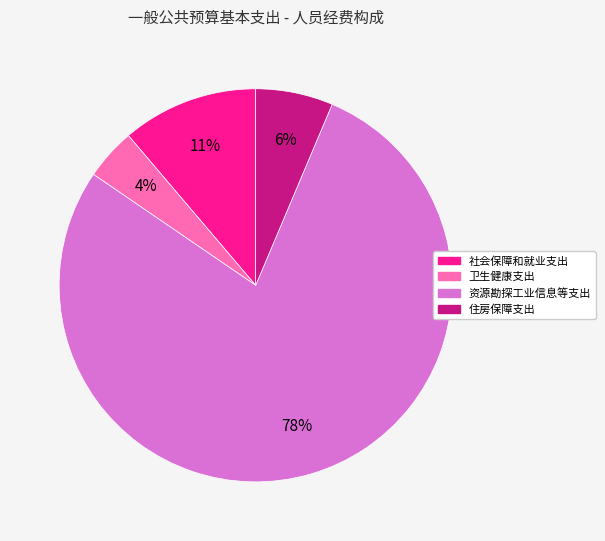

Which category has the smallest portion of the pie?

卫生健康支出